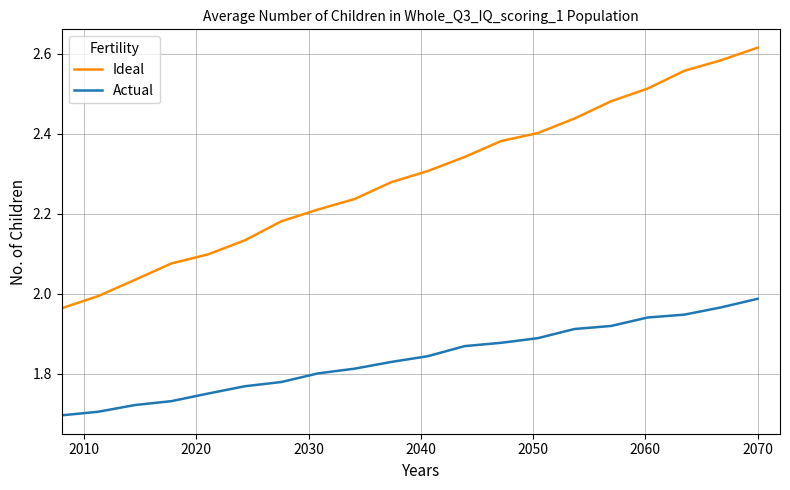

True or false: Actual and Ideal intersect in this chart.

False